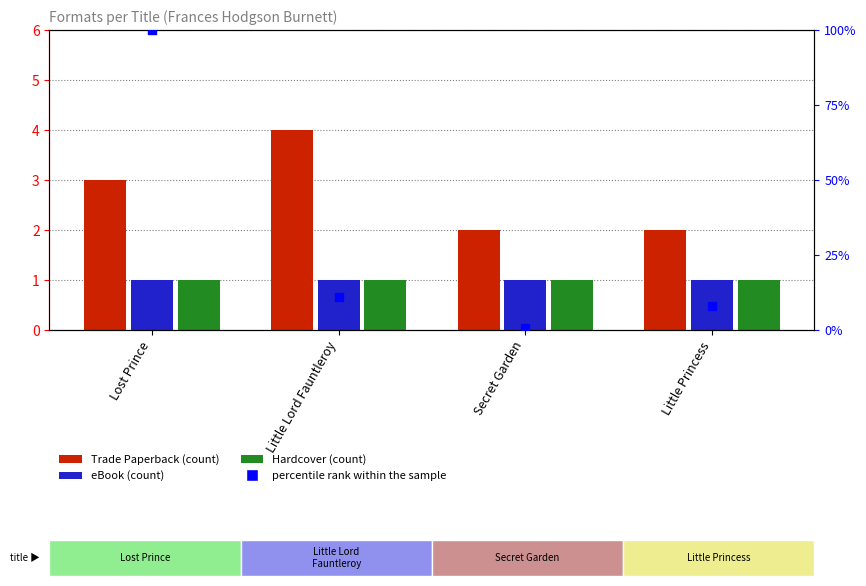

Which series contains the lowest Y value?

percentile rank within the sample